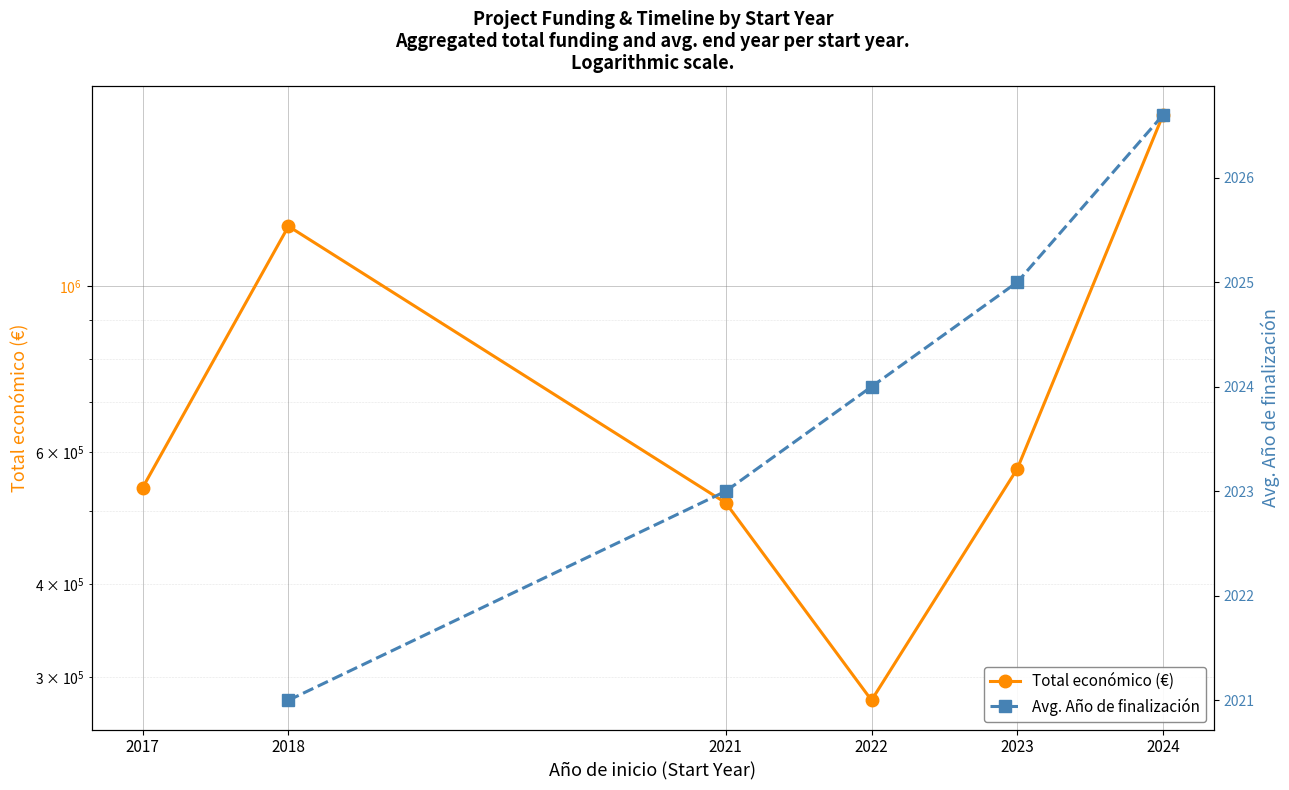

True or false: Avg. Año de finalización has more than 2 points higher than both neighbors.

False